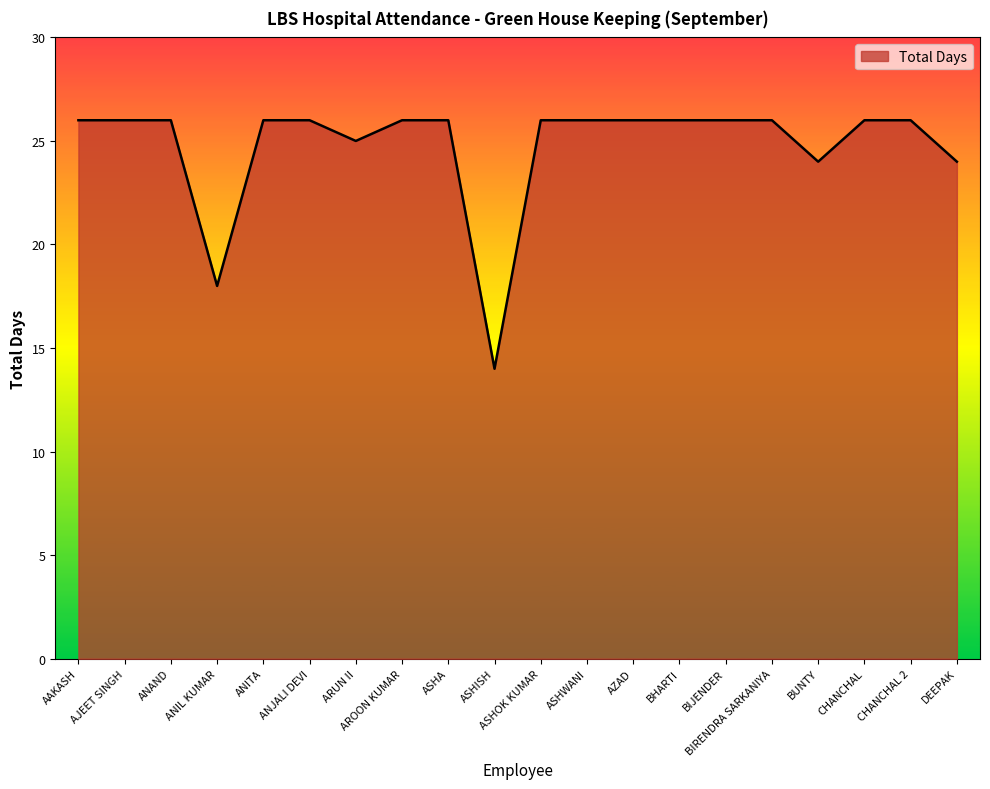

What is the difference between the second highest and minimum values?

12